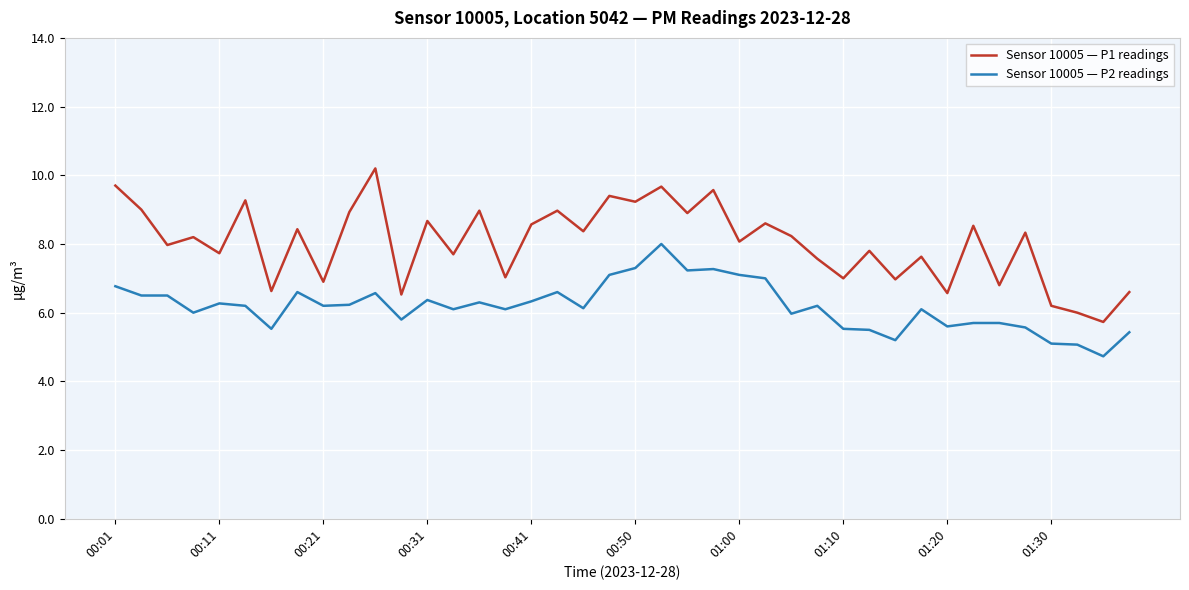

Which series has the widest spread of values?

Sensor 10005 — P1 readings